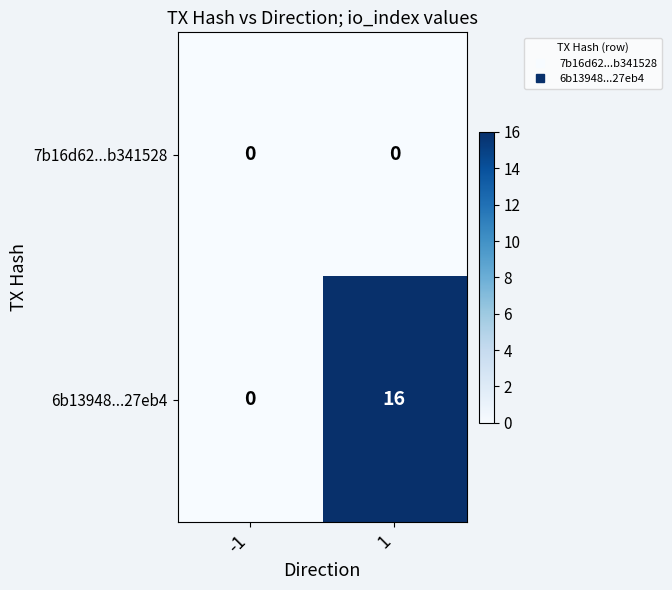

Which series has the largest total across all categories?

6b13948...27eb4